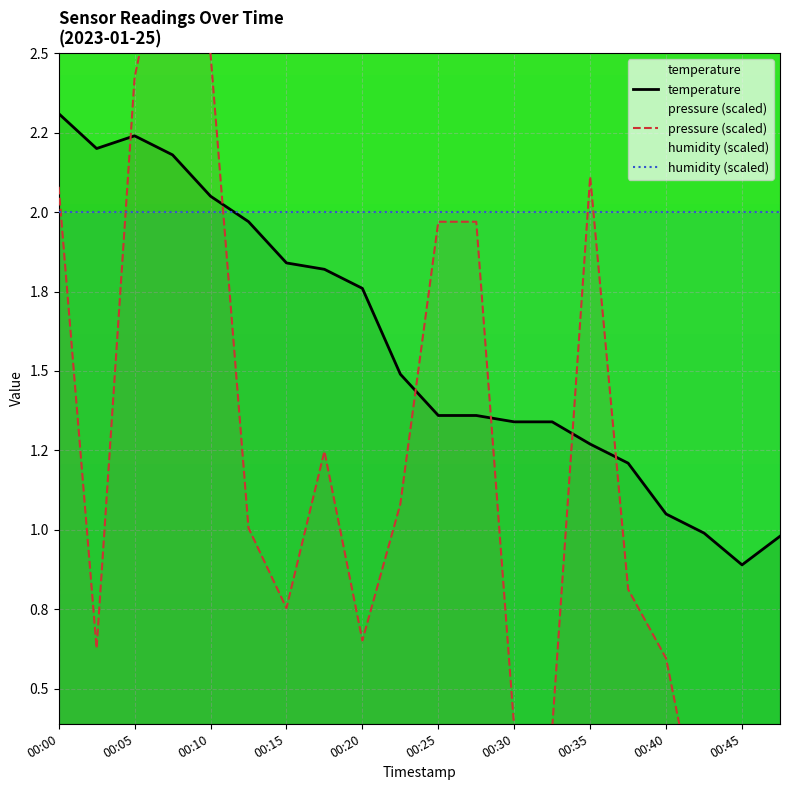

What is the value of the 12th point from the left?

1.4